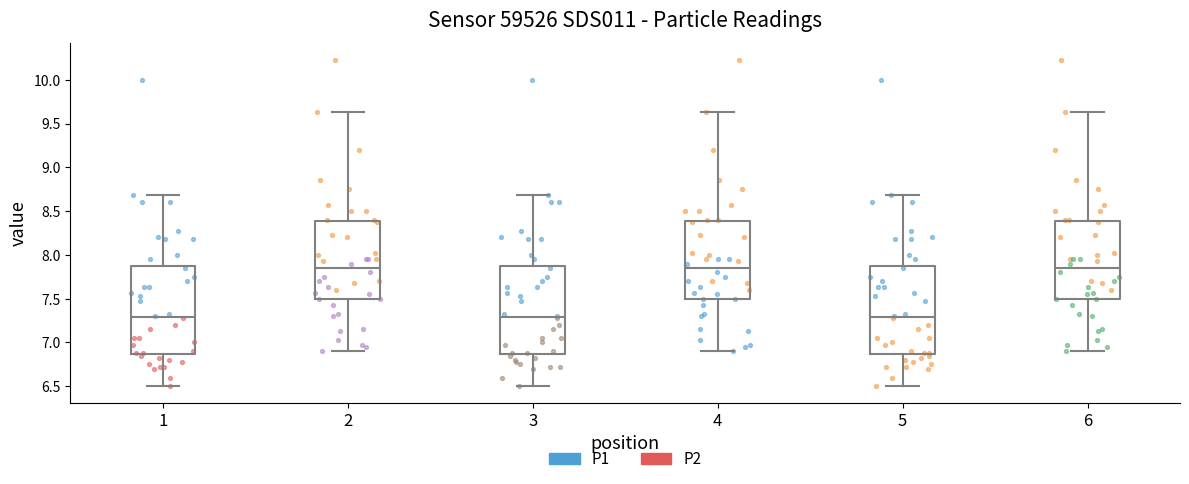

Where is the lower edge of the box at x = 1 on the y-axis? The values are not printed on the chart, so give them approximately, as read against the axis.

6.85